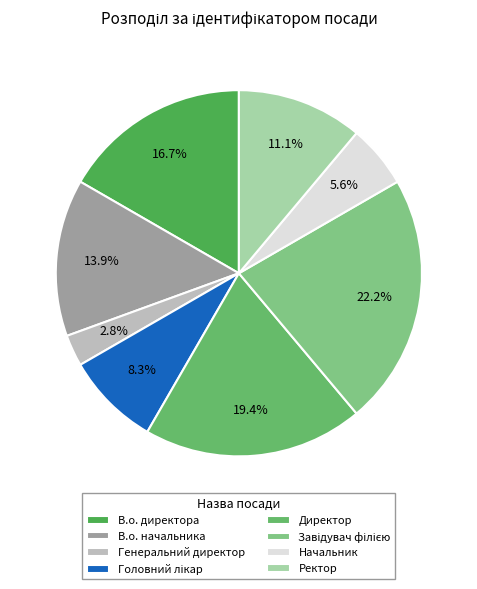

What percentage is the Генеральний директор slice, to the nearest percent?

3%